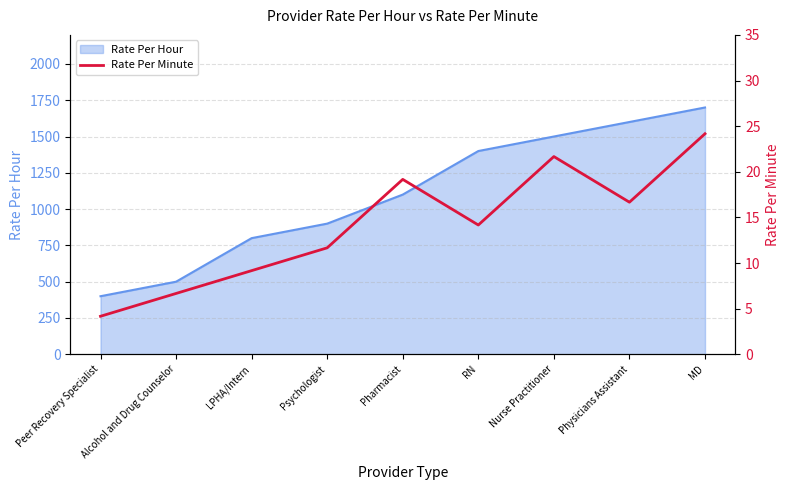

Is it true that Rate Per Hour equals 755 at Alcohol and Drug Counselor?

False